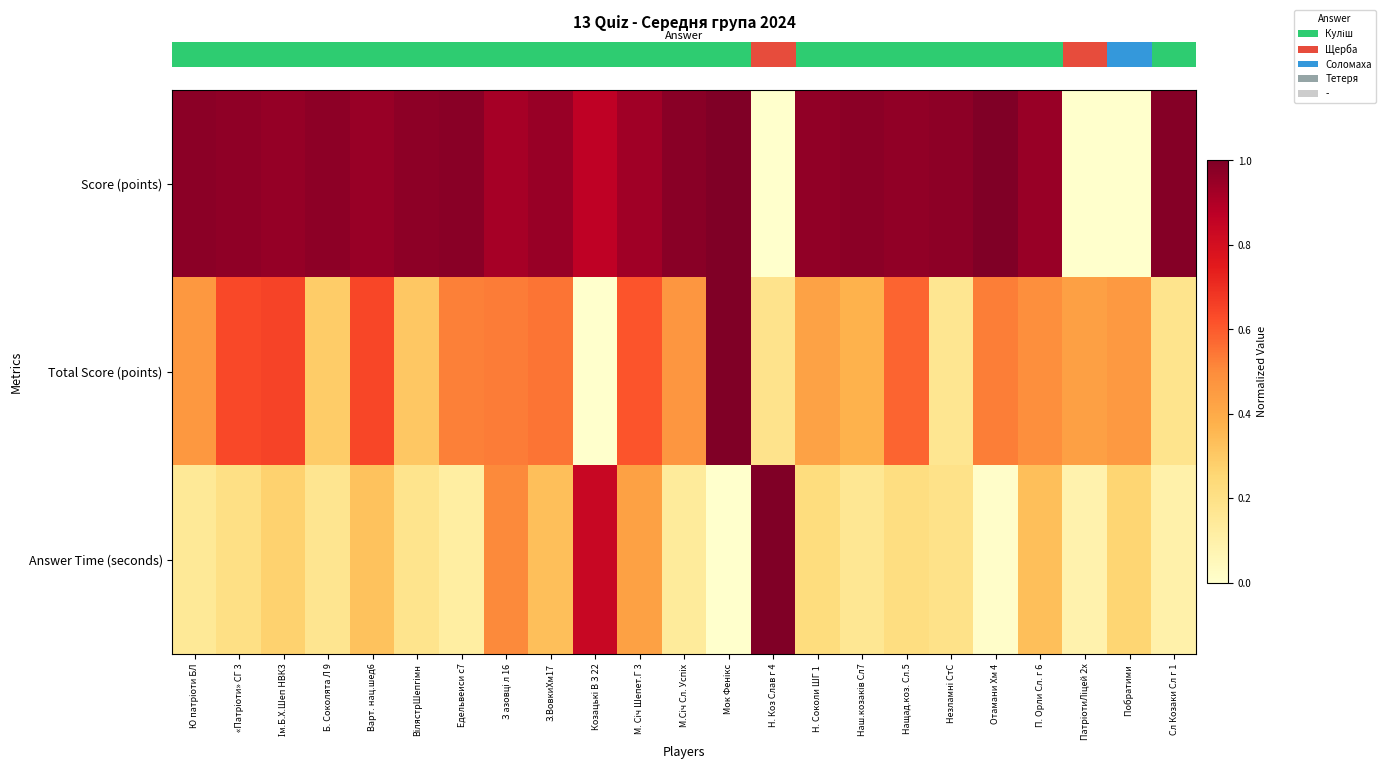

What is the maximum value shown in the chart?

1.0